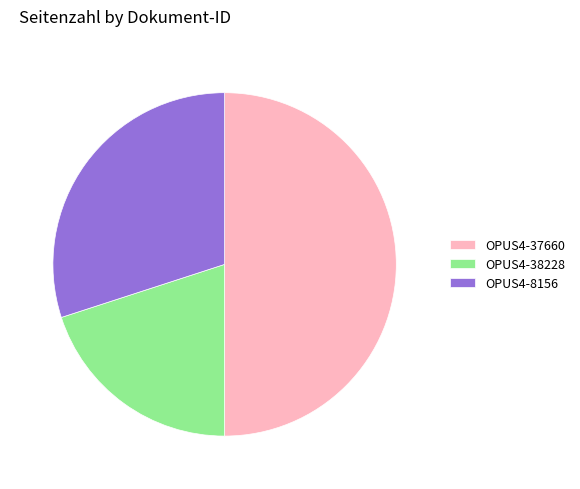

True or false: OPUS4-8156 accounts for 22% of the total.

False